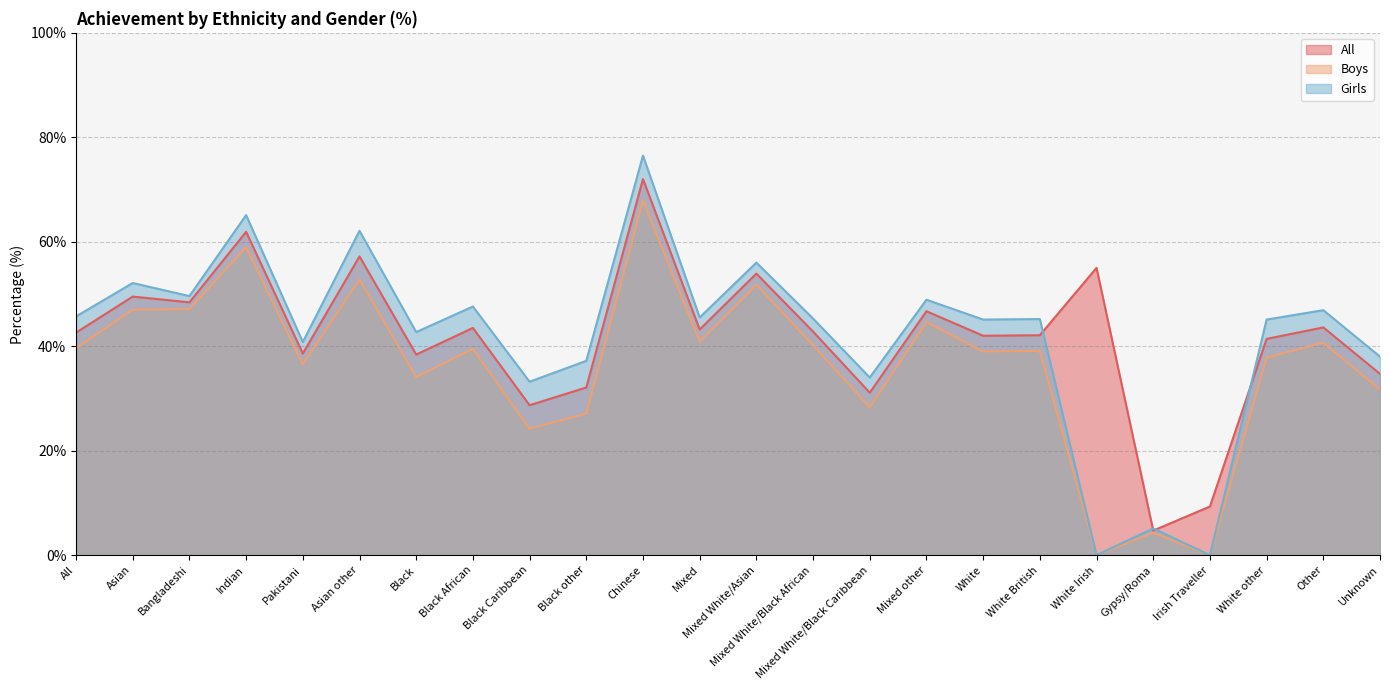

Rank the categories by Boys value from lowest to highest.

White Irish, Irish Traveller, Gypsy/Roma, Black Caribbean, Black other, Mixed White/Black Caribbean, Unknown, Black, Pakistani, White other, White, White British, Black African, All, Mixed White/Black African, Other, Mixed, Mixed other, Asian, Bangladeshi, Mixed White/Asian, Asian other, Indian, Chinese